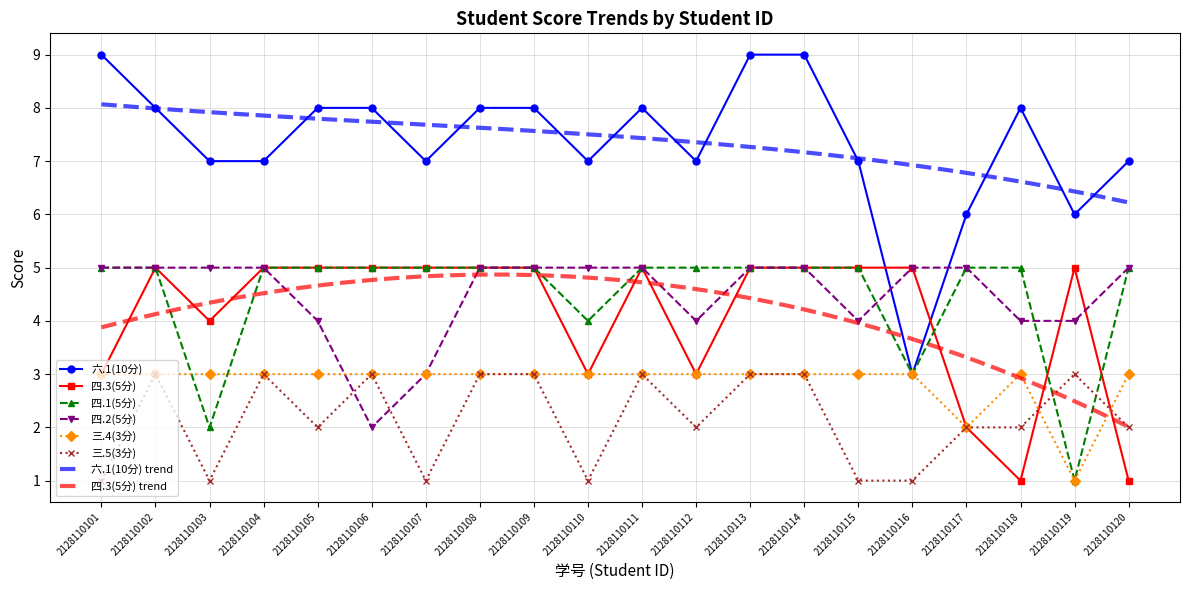

At which category is the sum across all series the highest?

2128110113